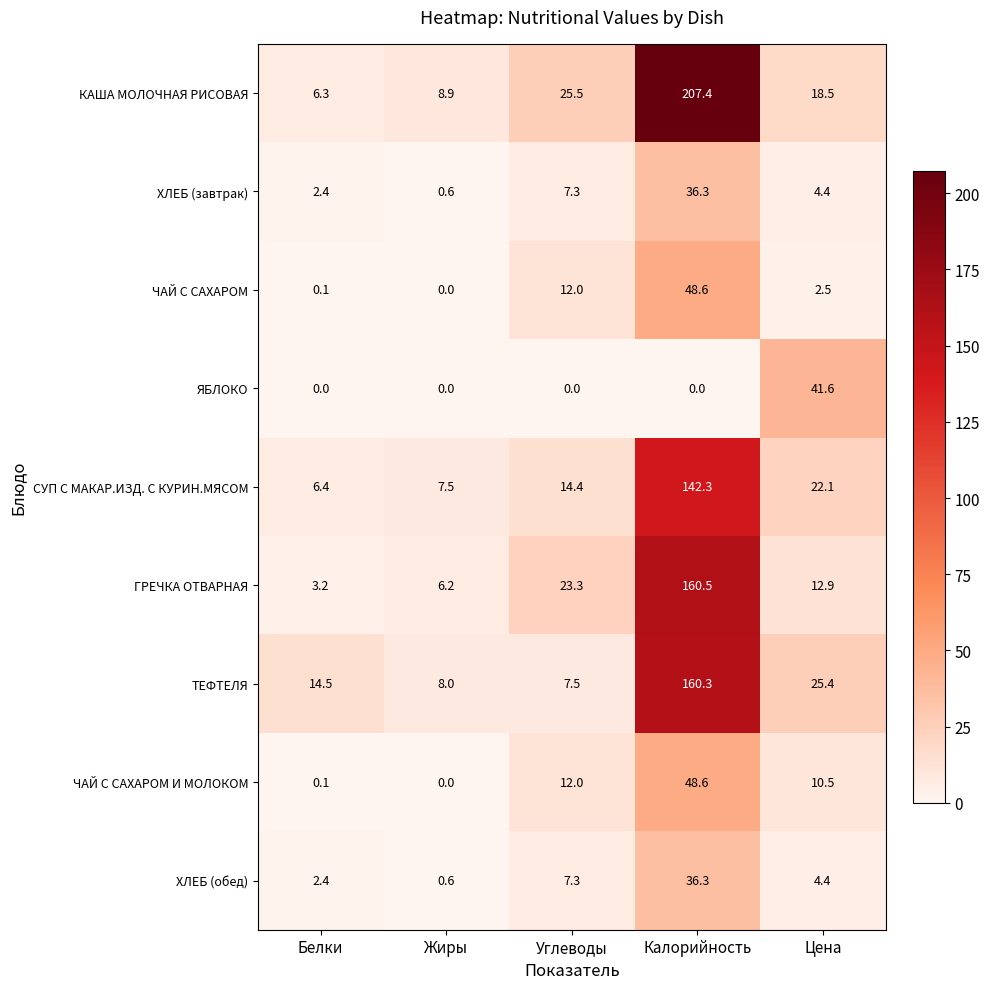

What is the sum of the ЧАЙ С САХАРОМ values at Углеводы and Жиры?

12.0